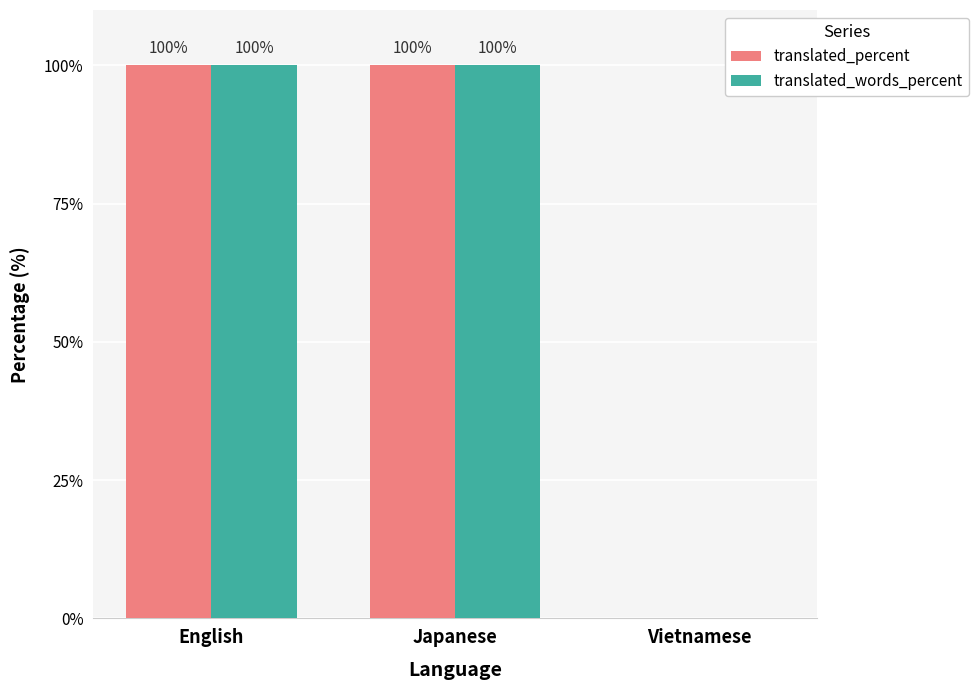

What are all the series names shown in the legend?

translated_percent, translated_words_percent